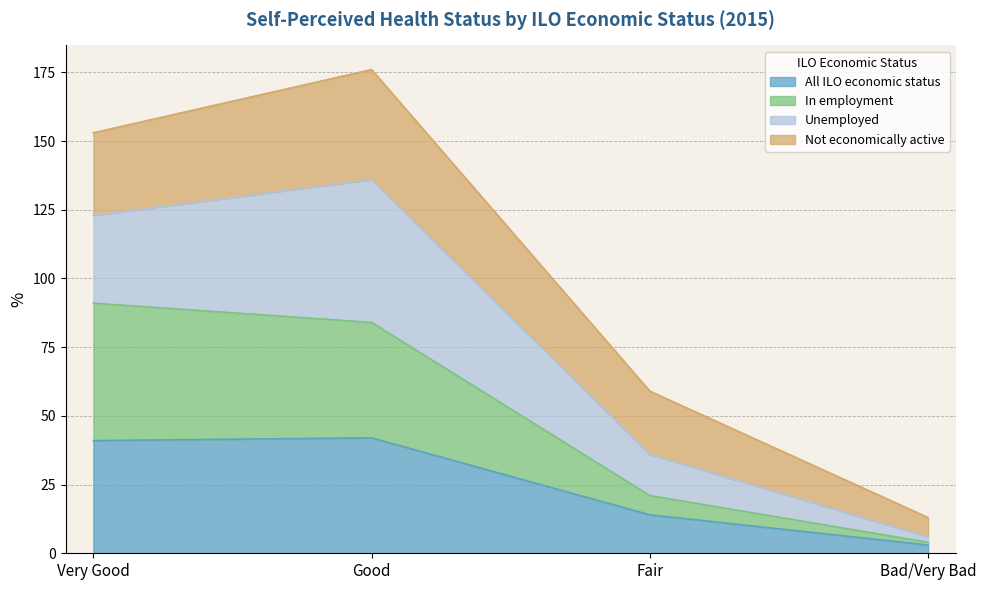

What is the maximum value for All ILO economic status?

42